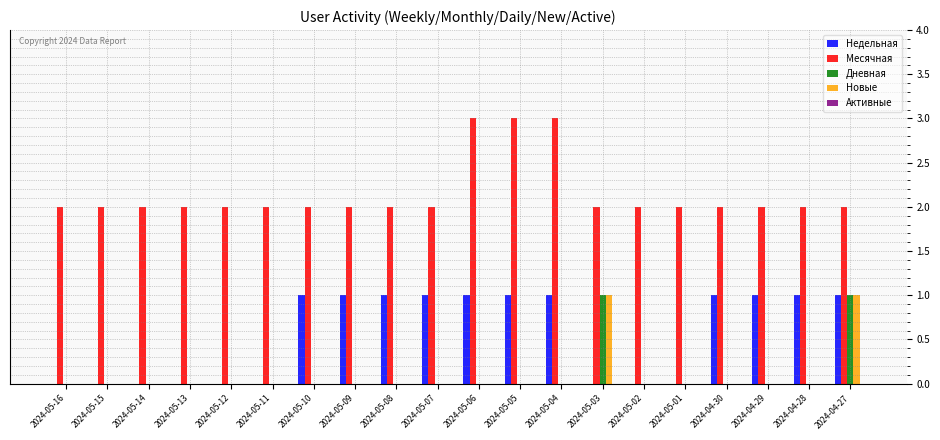

How many data points does each series have?

20